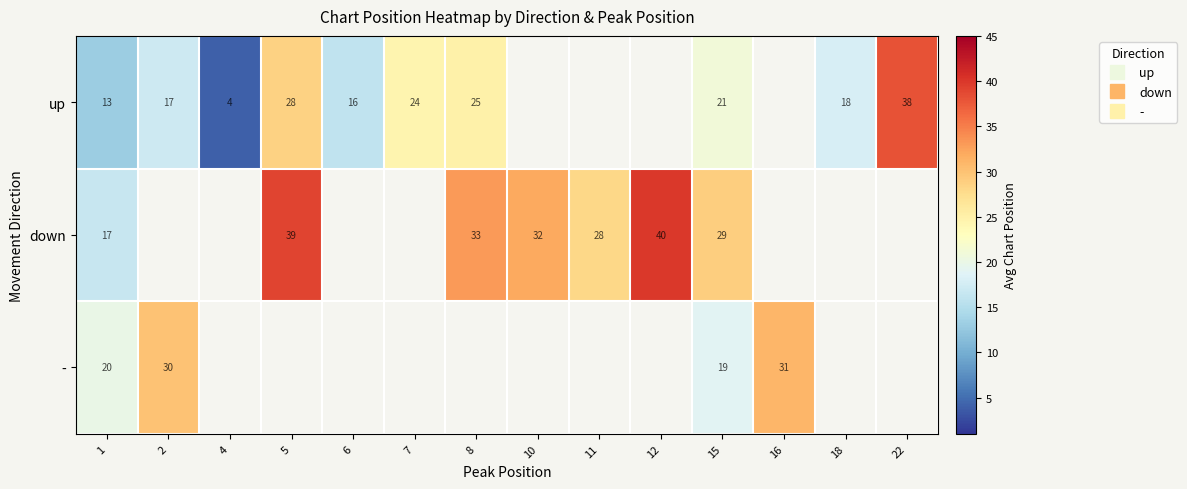

The down series shows 32.0 at 10. True or false?

True